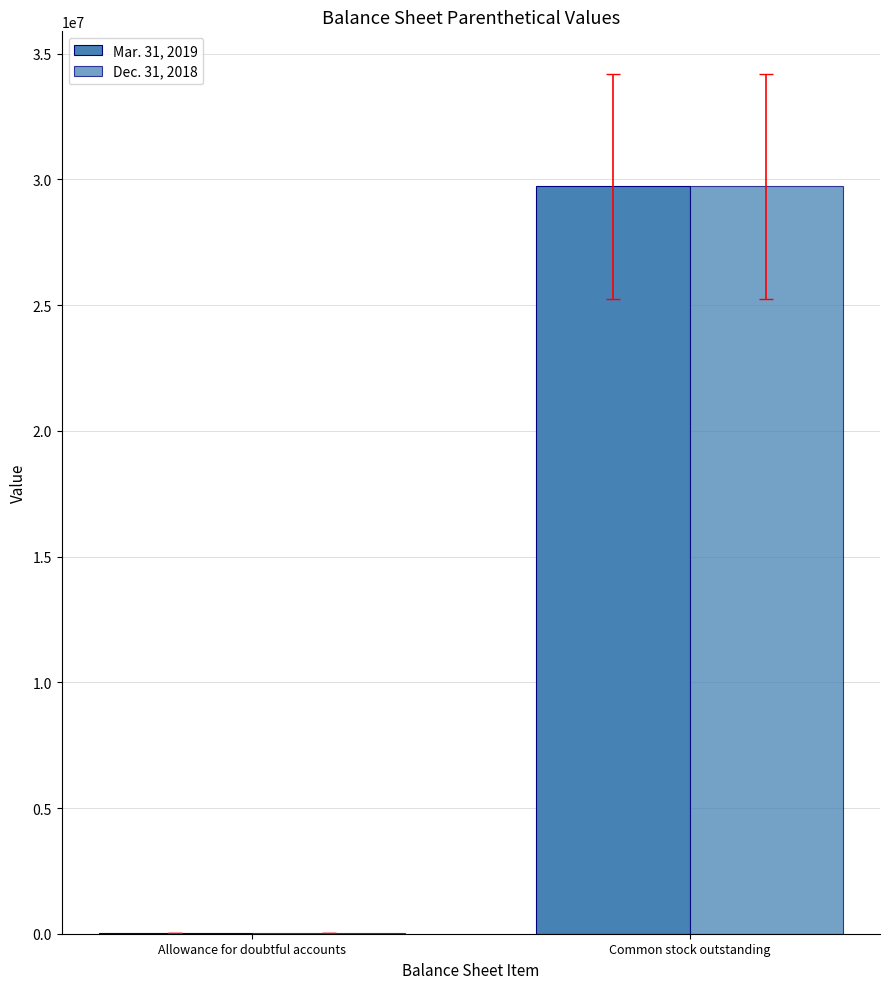

How many Dec. 31, 2018 values are between 14000 and 29721974?

2